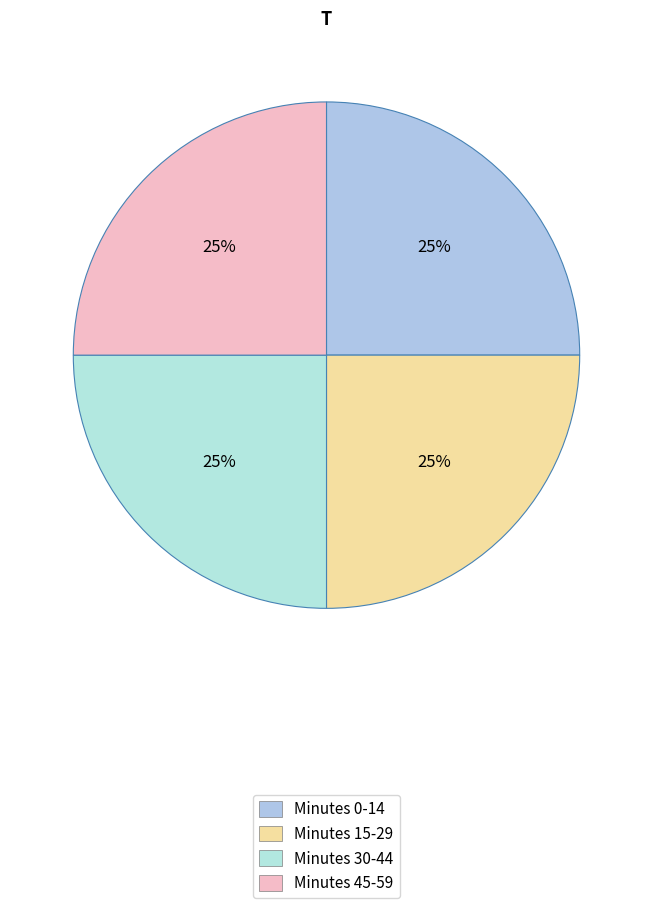

How many slices are in this pie chart?

4